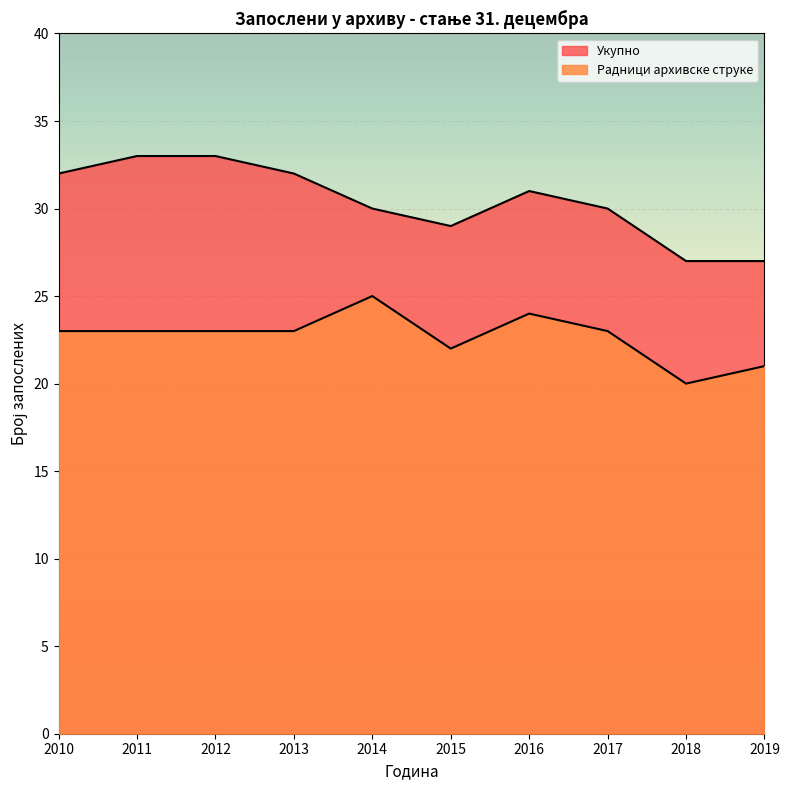

Which label corresponds to the largest value in the chart?

2011